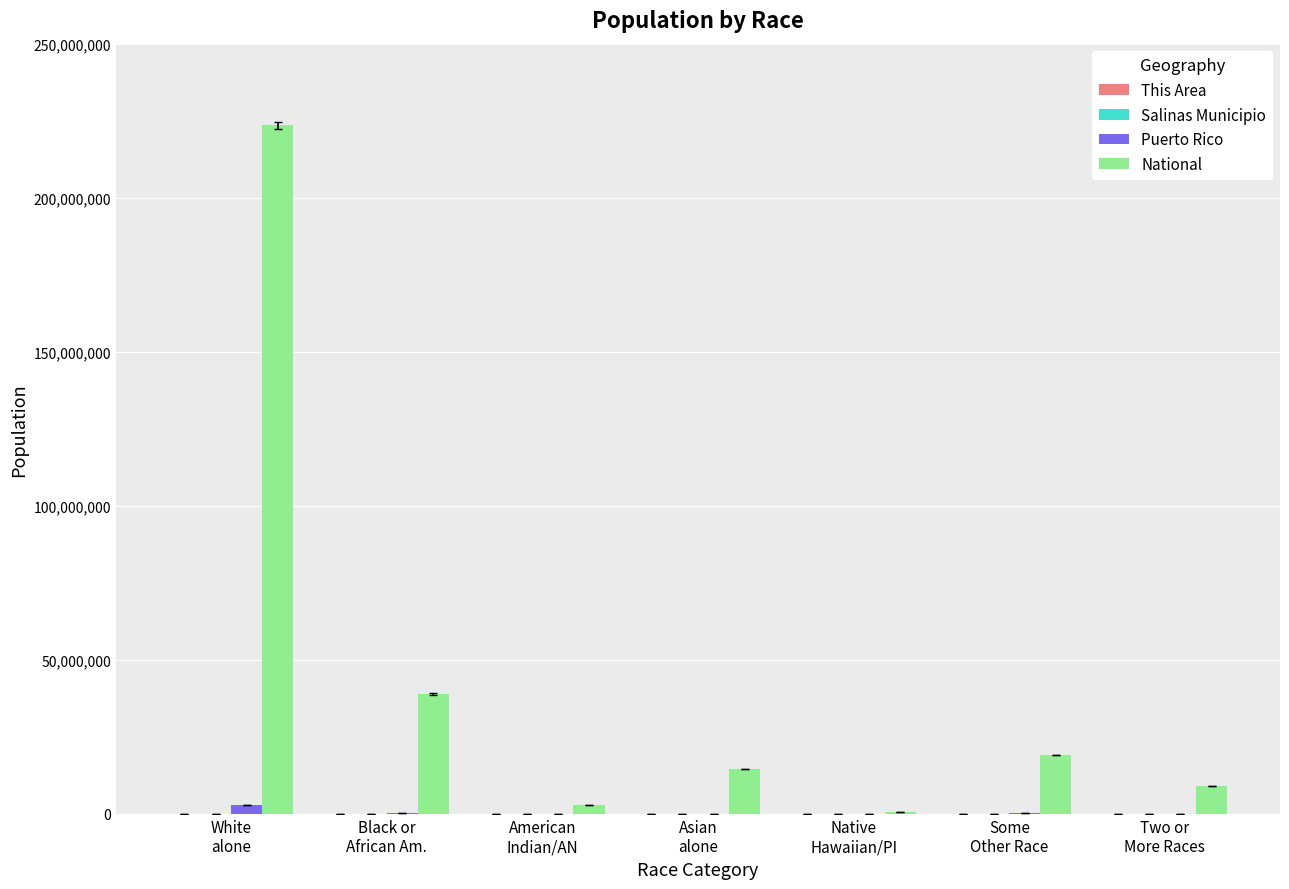

Which series has the largest total across all categories?

National